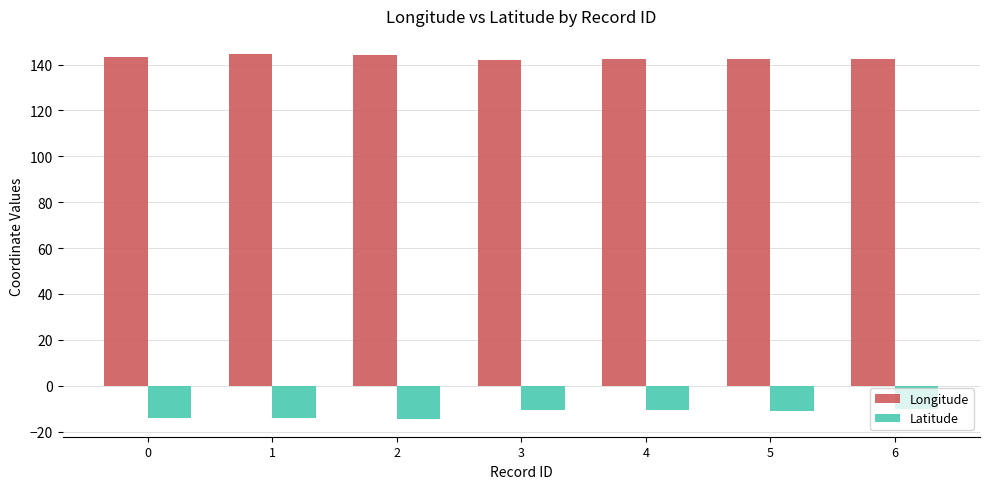

Read the Longitude value at 2.

144.3